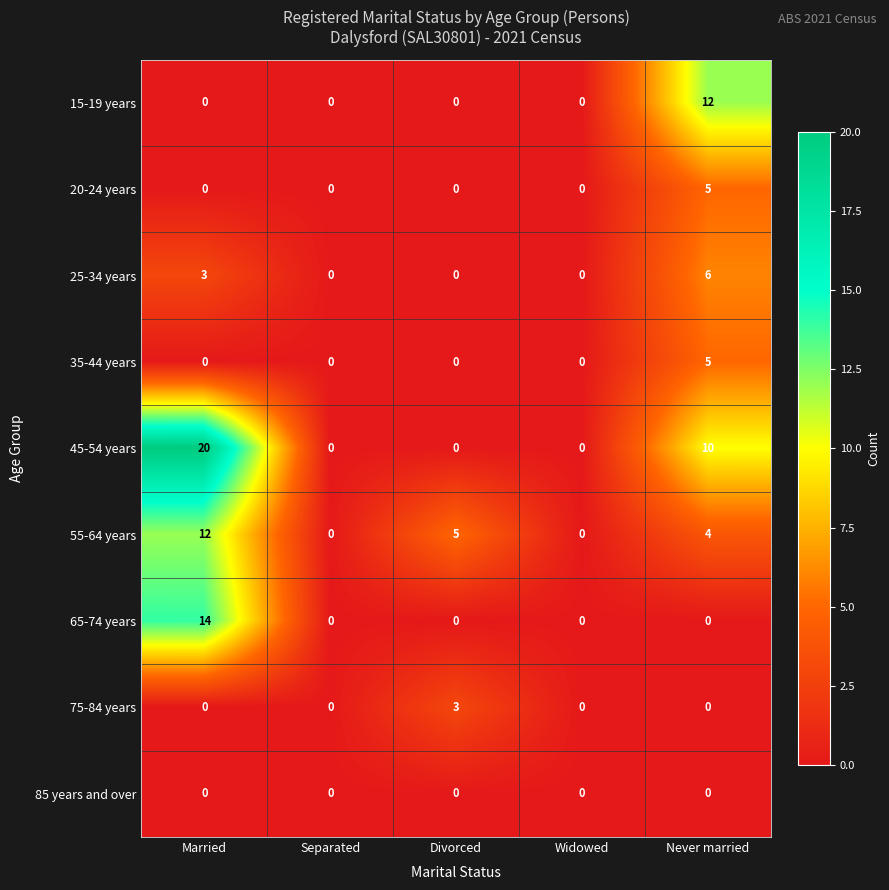

The 75-84 years series shows 0 at Married. True or false?

True